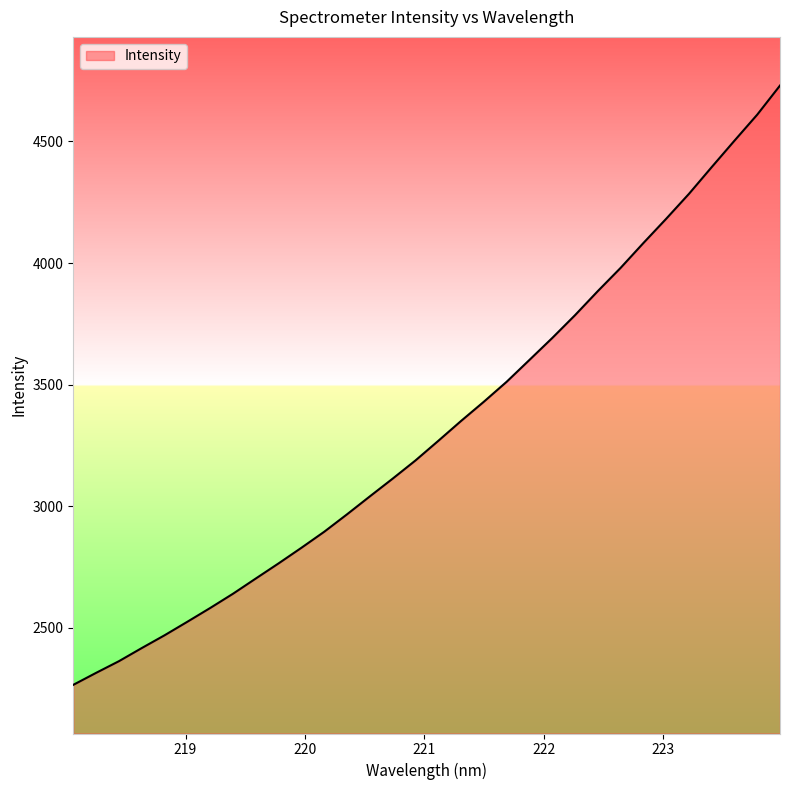

What is the maximum value shown in the chart?

4729.5